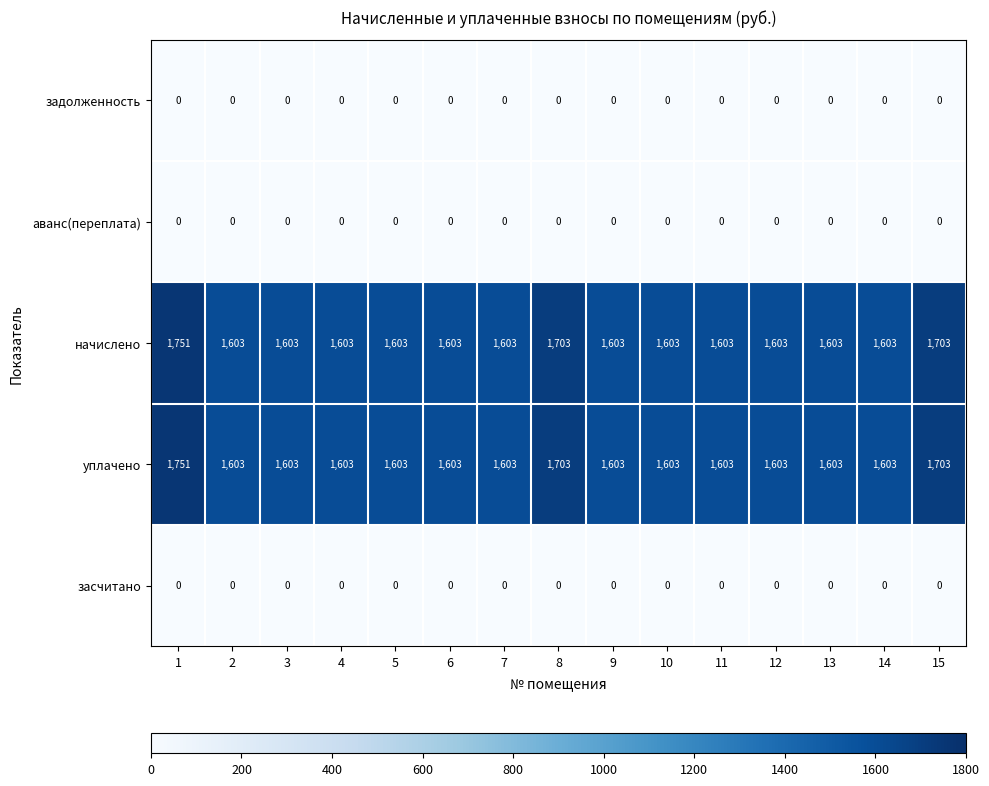

Is it true that начислено equals 1703 at 15?

True